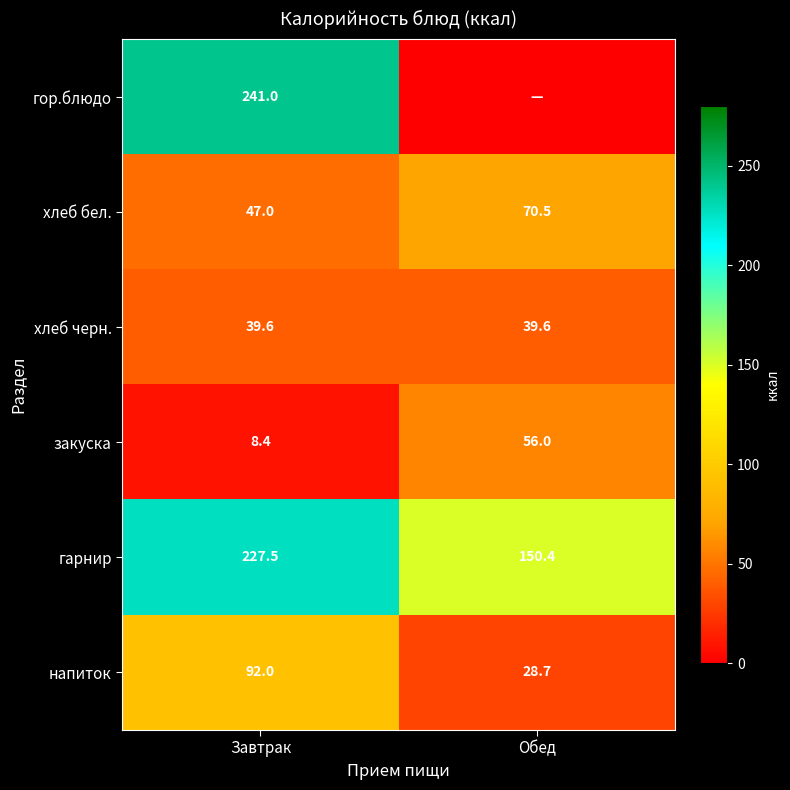

What is the sum of all хлеб черн. values?

79.2